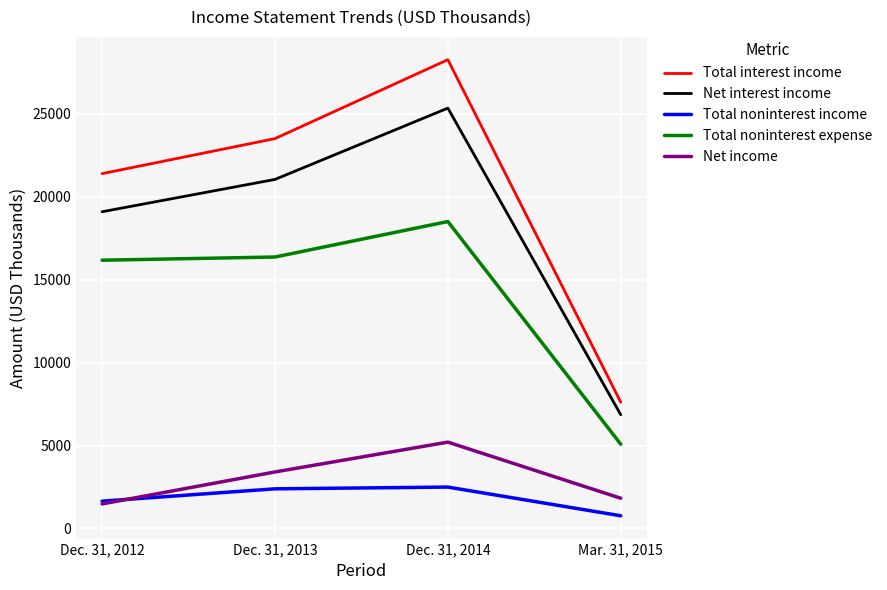

What is the lowest value of the Total noninterest income series?

766